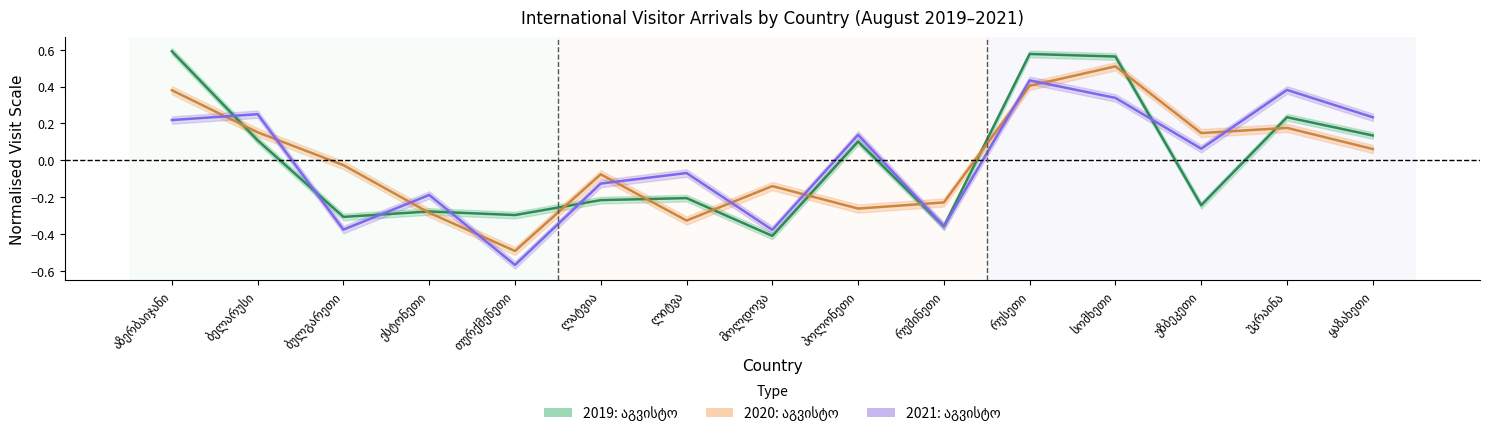

Reading left to right, extract all data points from this chart.

2019: აგვისტო: 0.6	0.1	-0.3	-0.3	-0.3	-0.2	-0.2	-0.4	0.1	-0.4	0.6	0.6	-0.2	0.2	0.1
2020: აგვისტო: 0.4	0.2	-0.0	-0.3	-0.5	-0.1	-0.3	-0.1	-0.3	-0.2	0.4	0.5	0.1	0.2	0.1
2021: აგვისტო: 0.2	0.3	-0.4	-0.2	-0.6	-0.1	-0.1	-0.4	0.1	-0.4	0.4	0.3	0.1	0.4	0.2